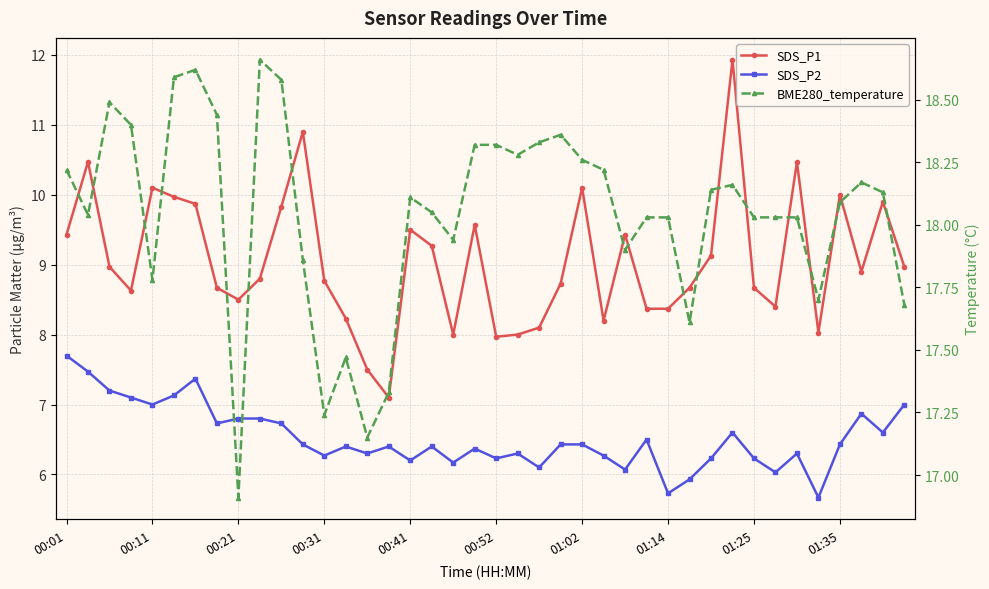

List the labels in order of SDS_P1 value, largest first.

31, 11, 00:11, 34, 00:41, 24, 36, 00:52, 38, 01:02, 10, 19, 16, 00:01, 26, 17, 30, 00:21, 39, 37, 01:35, 12, 23, 01:14, 29, 32, 00:31, 01:25, 33, 27, 28, 13, 25, 22, 35, 18, 21, 20, 14, 15